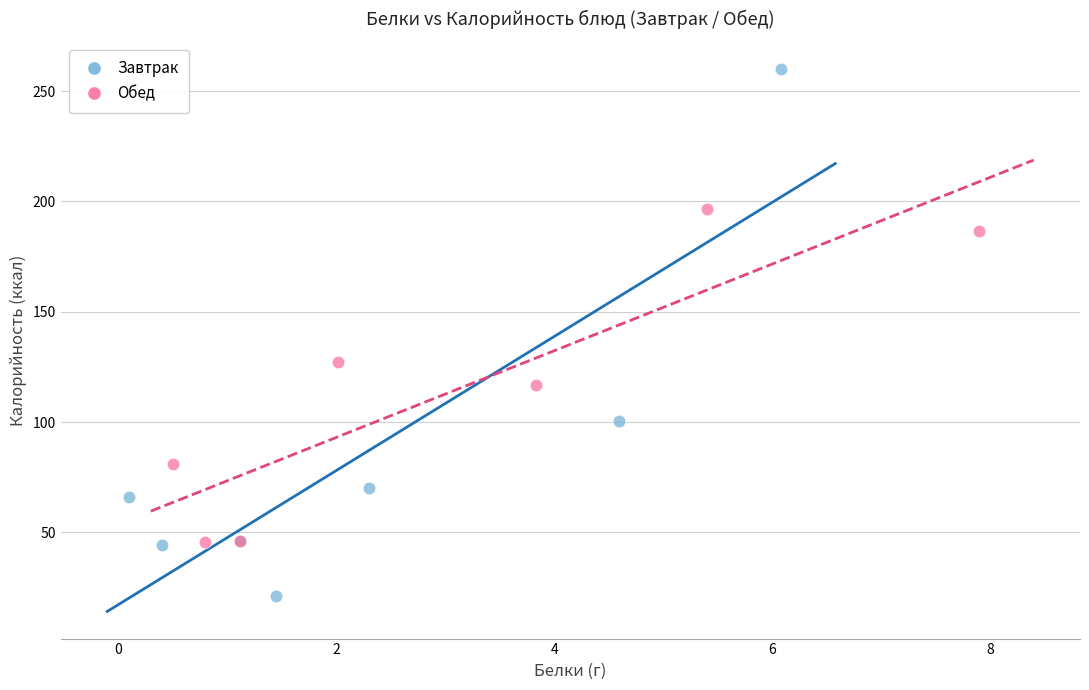

Which series reaches the minimum Y coordinate?

Завтрак